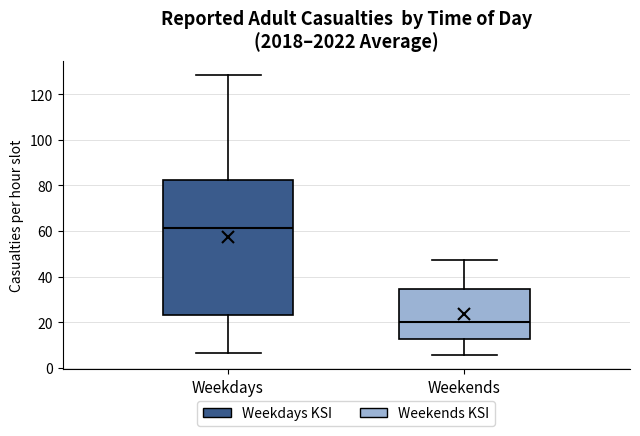

Reading left to right, transcribe this box plot: for each box, give where its median line is, the range the box spans, and where its two whiskers end, as read against the y-axis. The values are not printed on the chart, so give them approximately, as read against the axis.

Weekdays: median 62, box 24 to 82, whiskers 6 to 128
Weekends: median 20, box 12 to 34, whiskers 6 to 48